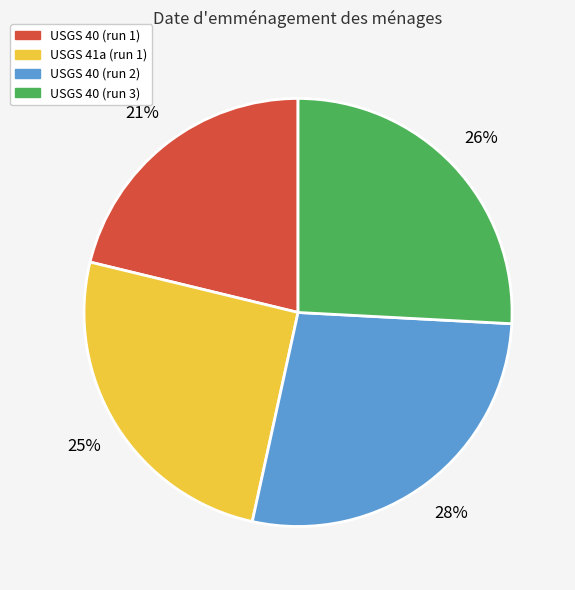

Which category has the smallest portion of the pie?

USGS 40 (run 1)